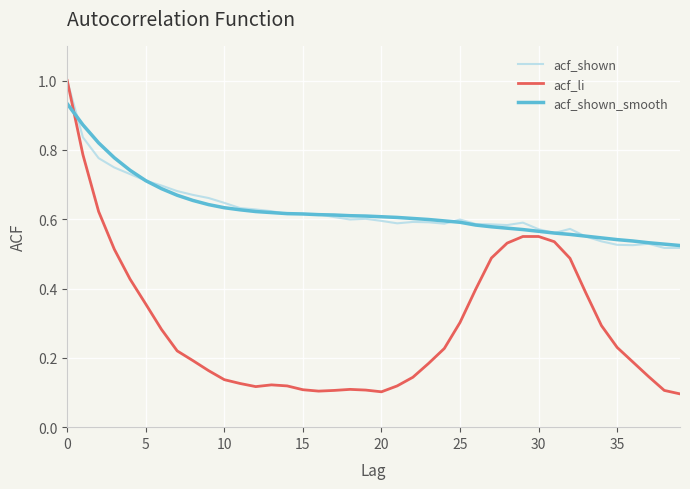

What is the greatest value displayed?

1.0